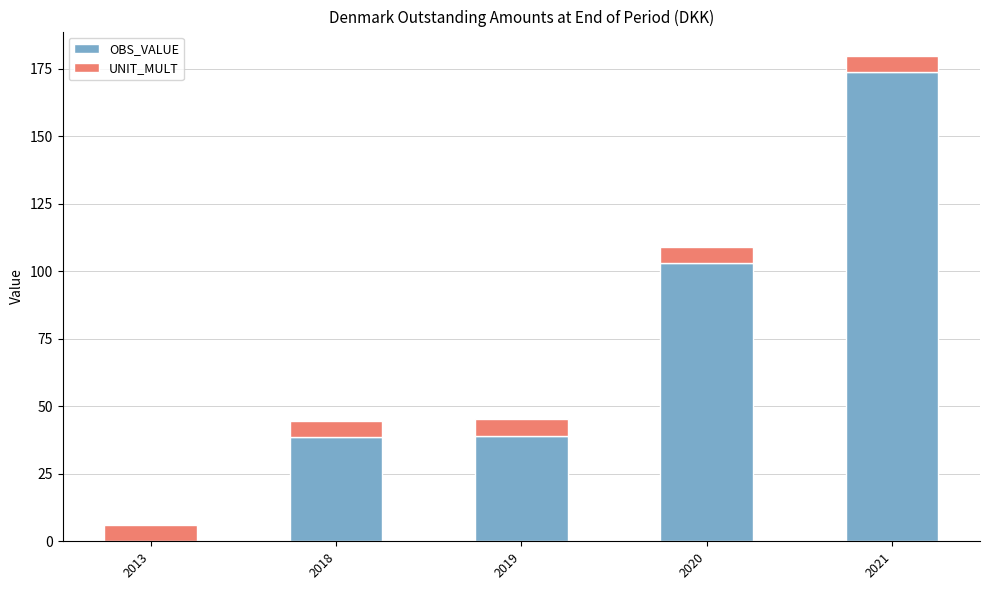

What is the sum of all OBS_VALUE values?

354.4